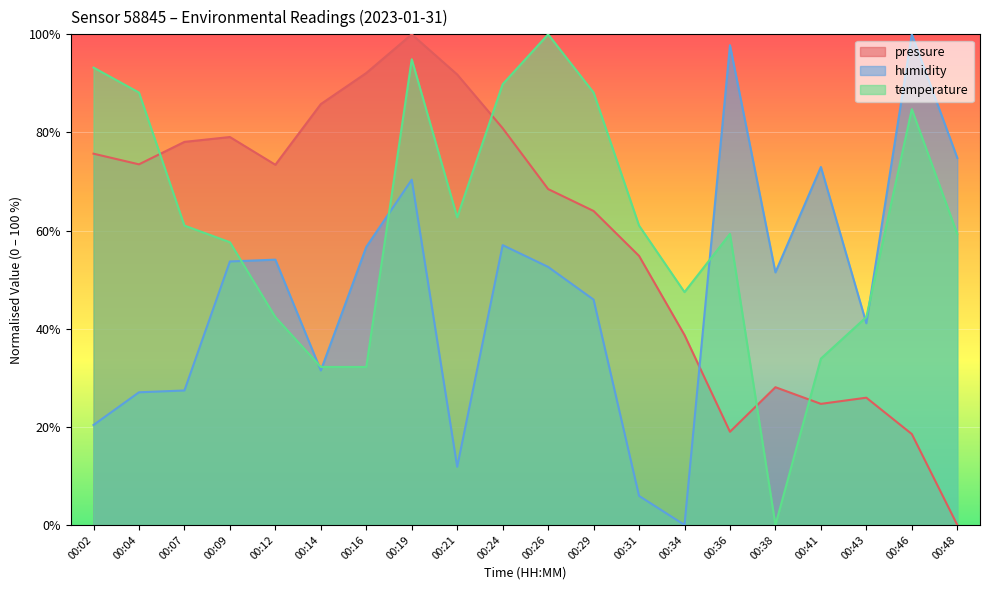

List the labels in order of humidity value, largest first.

00:46, 00:36, 00:48, 00:41, 00:19, 00:24, 00:16, 00:12, 00:09, 00:26, 00:38, 00:29, 00:43, 00:14, 00:07, 00:04, 00:02, 00:21, 00:31, 00:34